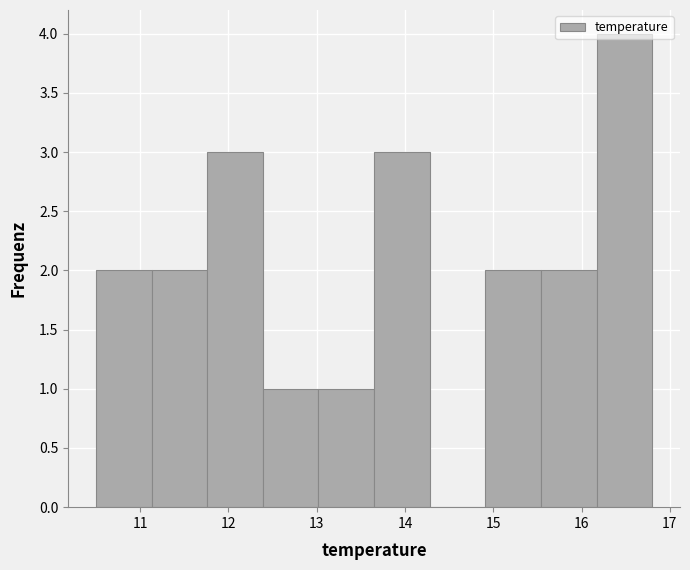

Which range on the x-axis has the tallest bar?

16.17 to 16.80